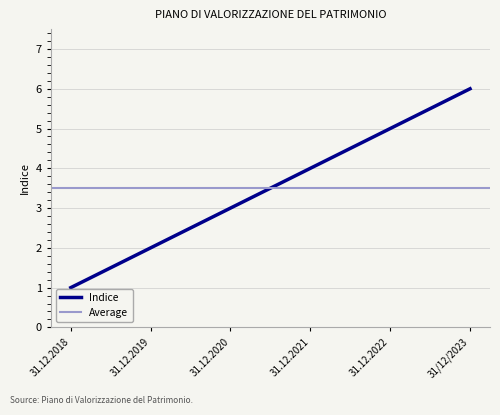

Reading left to right, list all the values displayed in this chart.

1	2	3	4	5	6